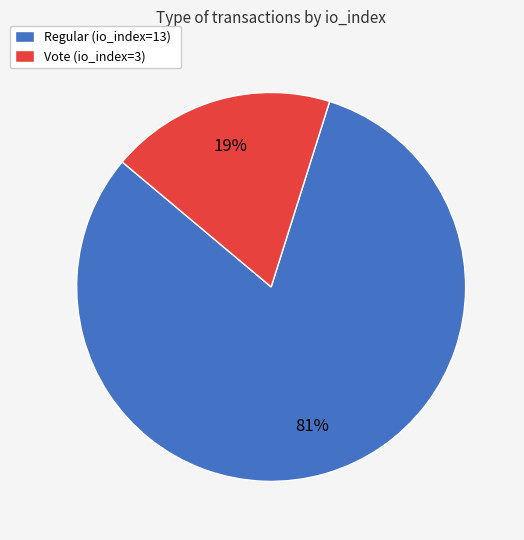

To the nearest percent, what portion does Regular (io_index=13) represent?

81%